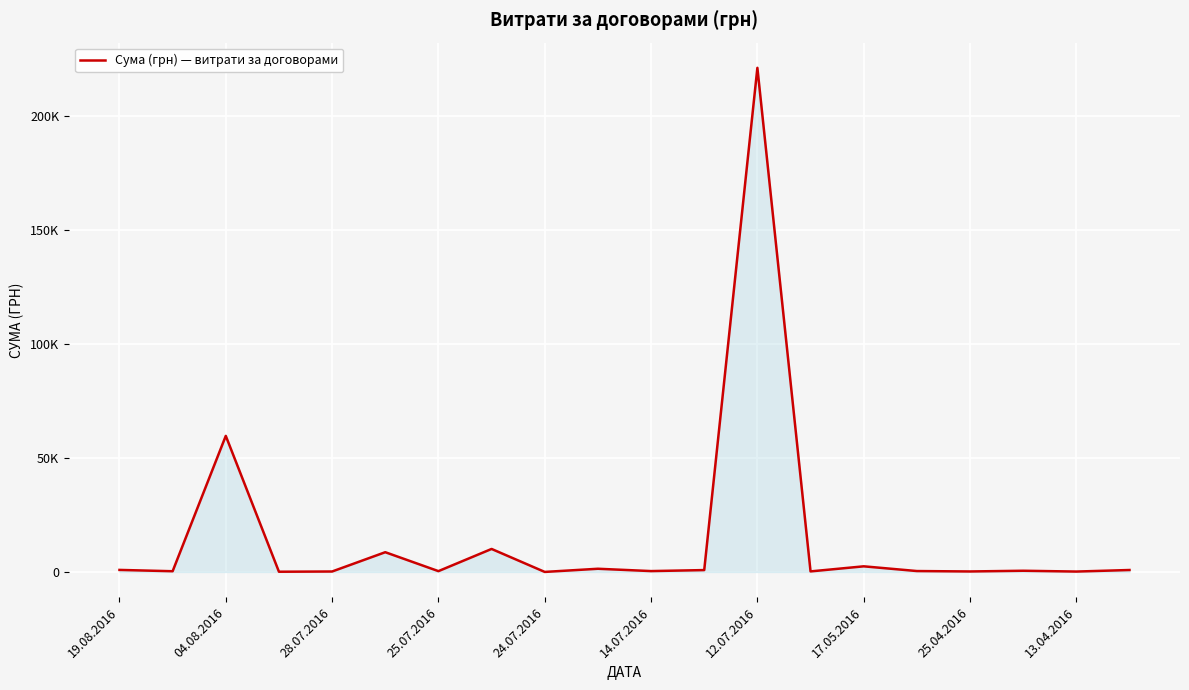

What is the label of the 8th point from the left?

17.05.2016